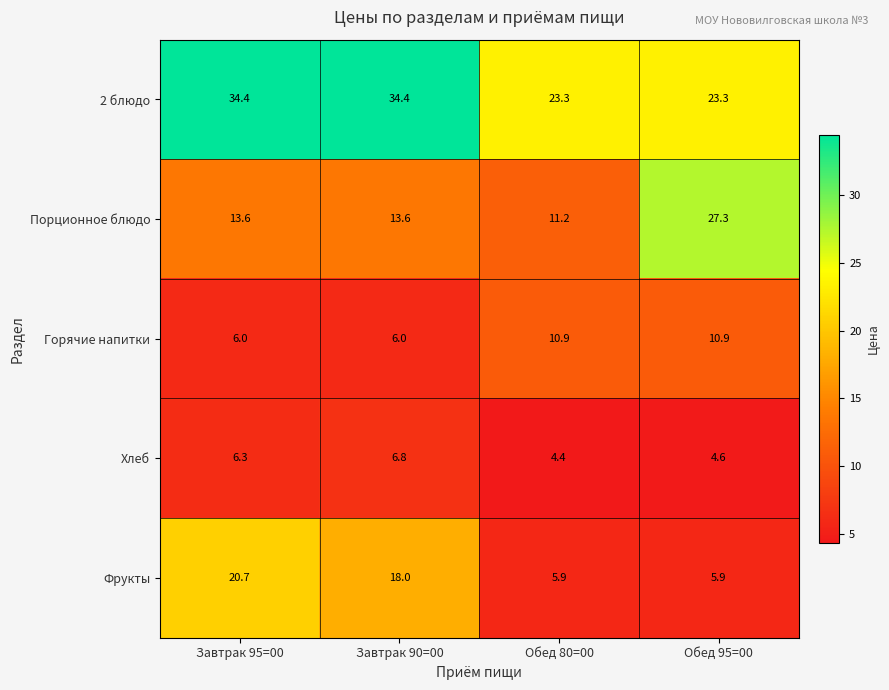

True or false: Хлеб has a value of 2.6 at Завтрак 90=00.

False